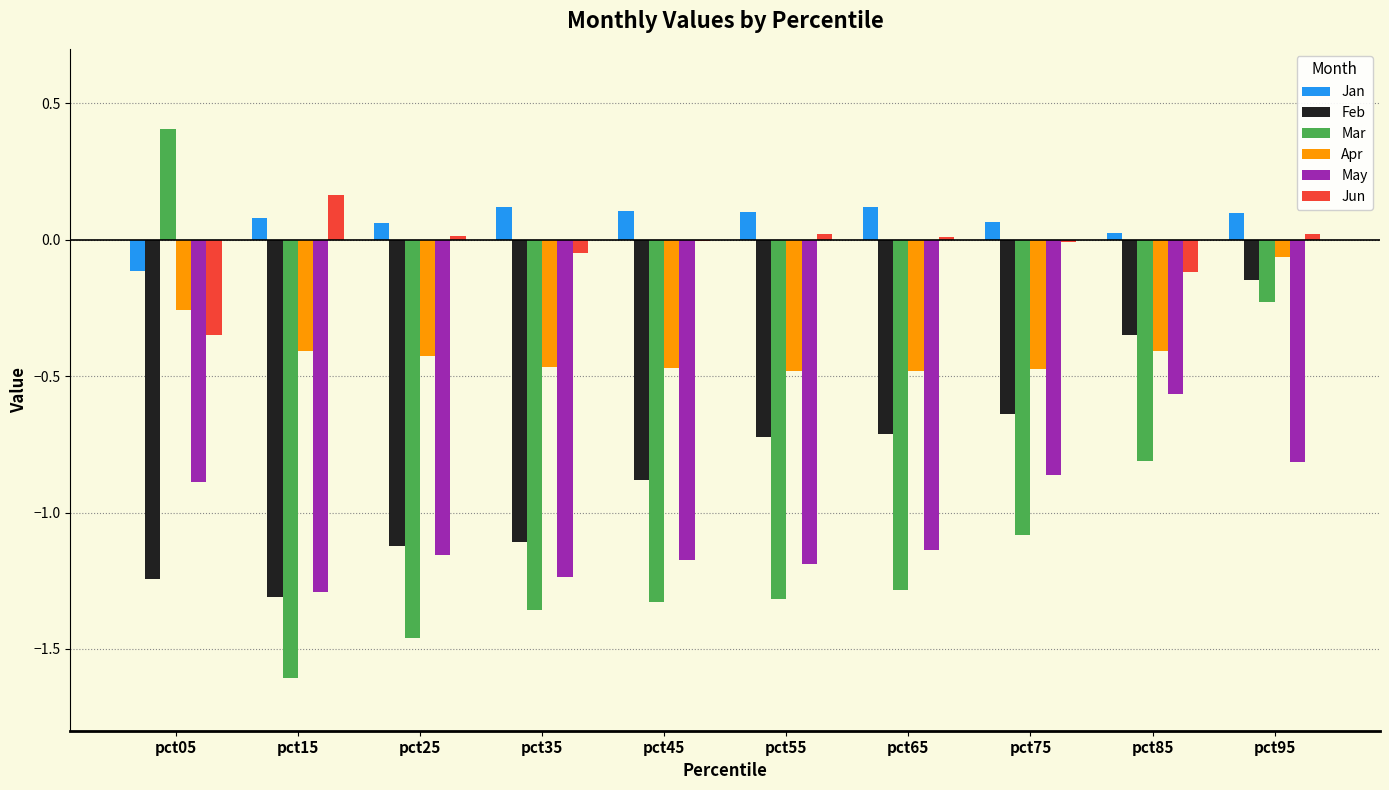

The Apr series shows -0.8 at pct55. True or false?

False